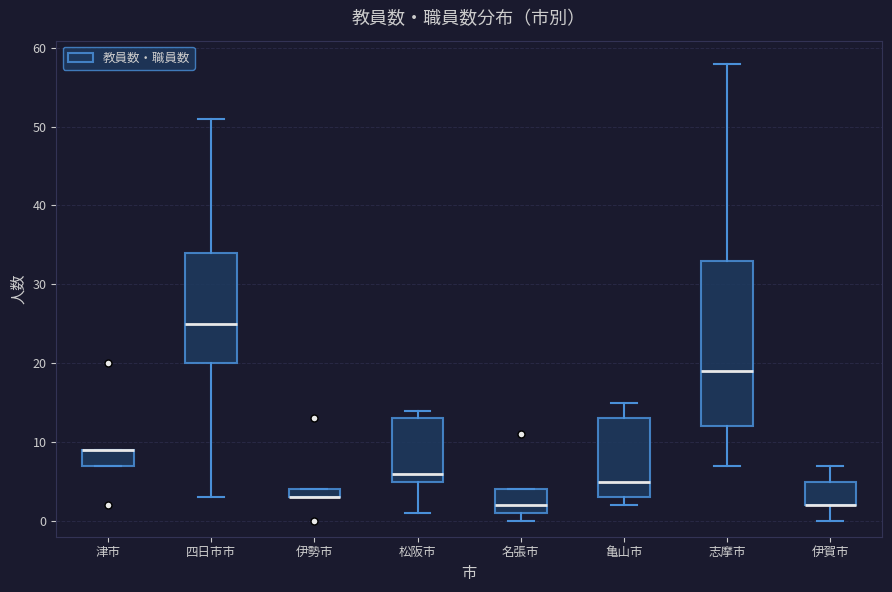

Where does the upper whisker of the box for 四日市市 end on the y-axis? The values are not printed on the chart, so give them approximately, as read against the axis.

51